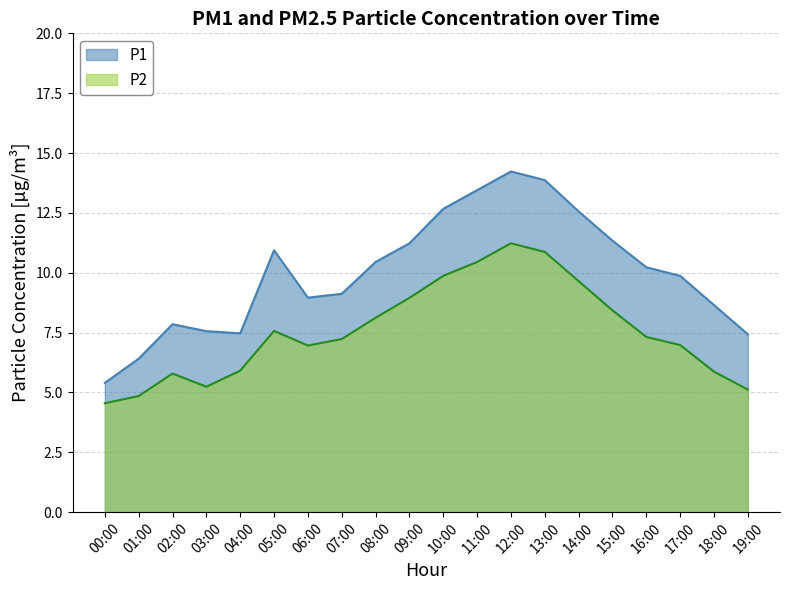

Is it true that P2 equals 1.4 at 03:00?

False